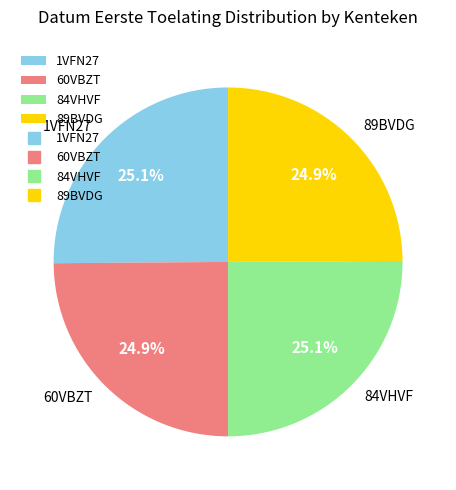

The 1VFN27 slice represents 25% of the pie. True or false?

True